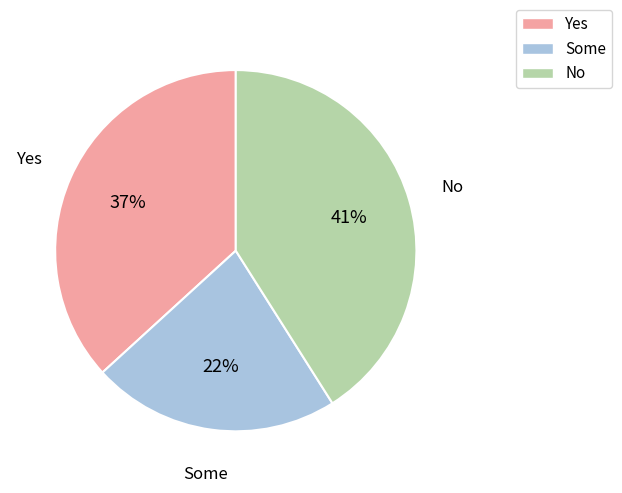

To the nearest percent, what is the difference between the largest and smallest slice percentages?

19%